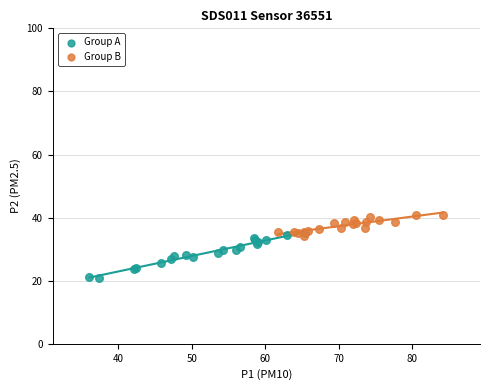

Which series reaches the maximum Y coordinate?

Group B